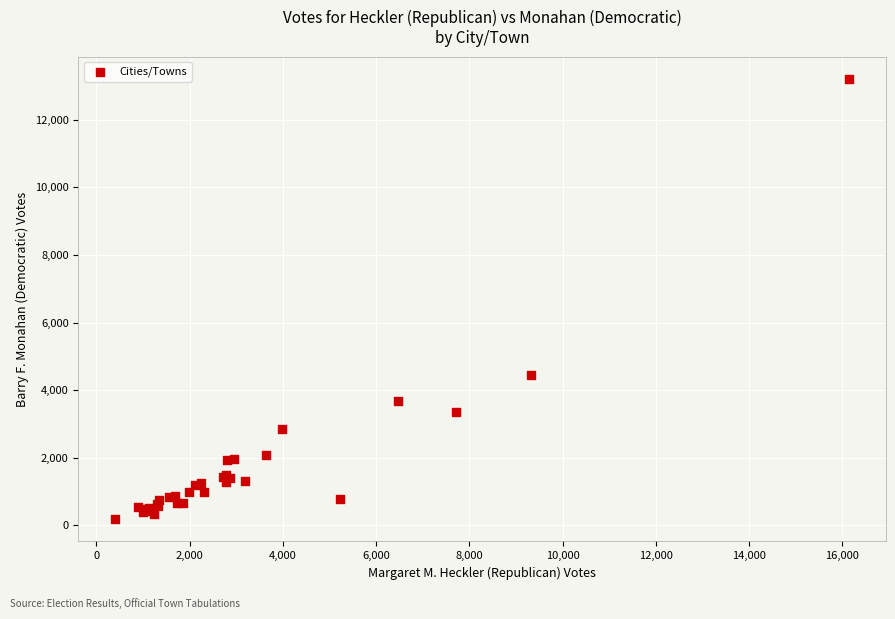

What Y value in the scatter plot is closest to 6694?

4451